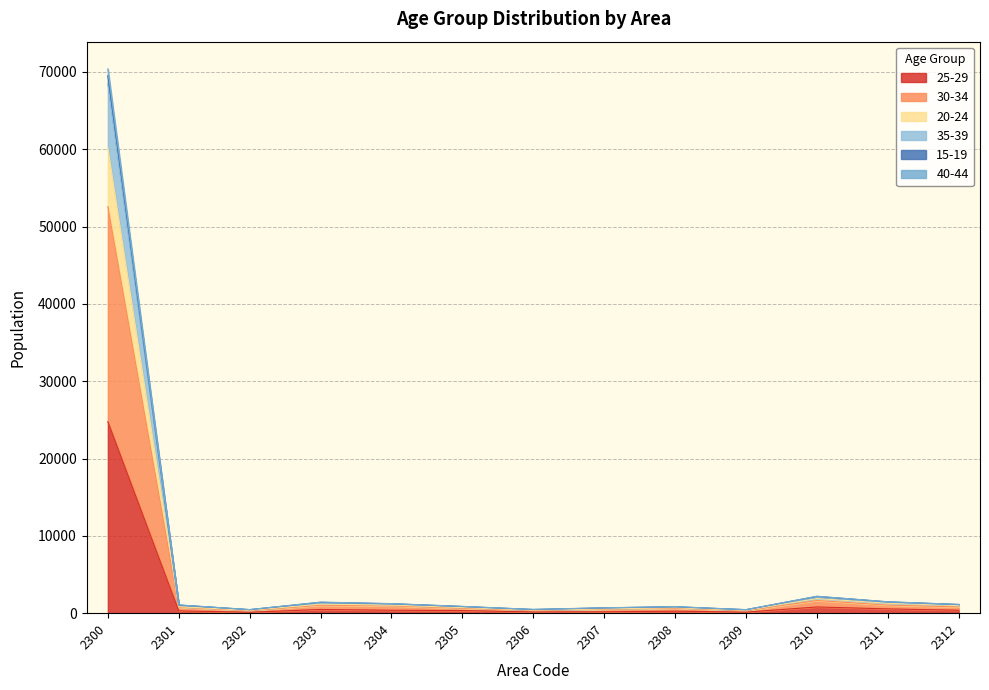

Which has a higher value, 2302 or 2303?

2303